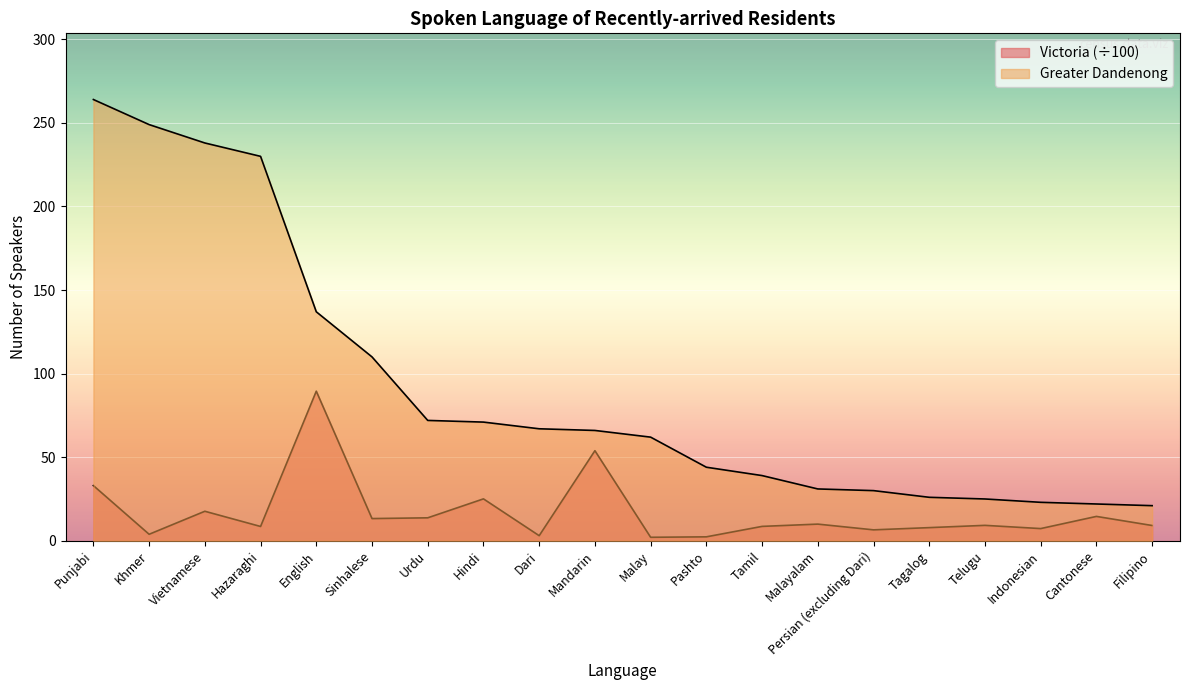

True or false: Victoria and Greater Dandenong intersect in this chart.

False